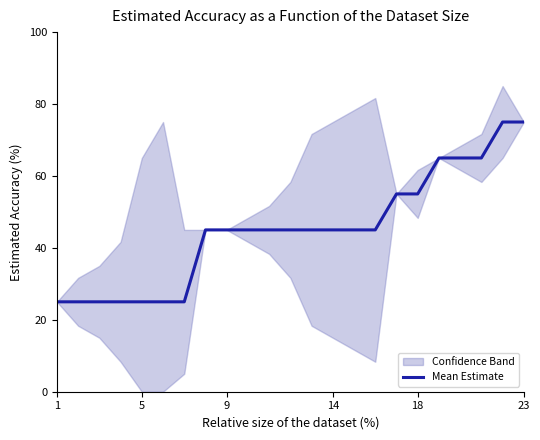

What is the minimum value for Mean Estimate?

25